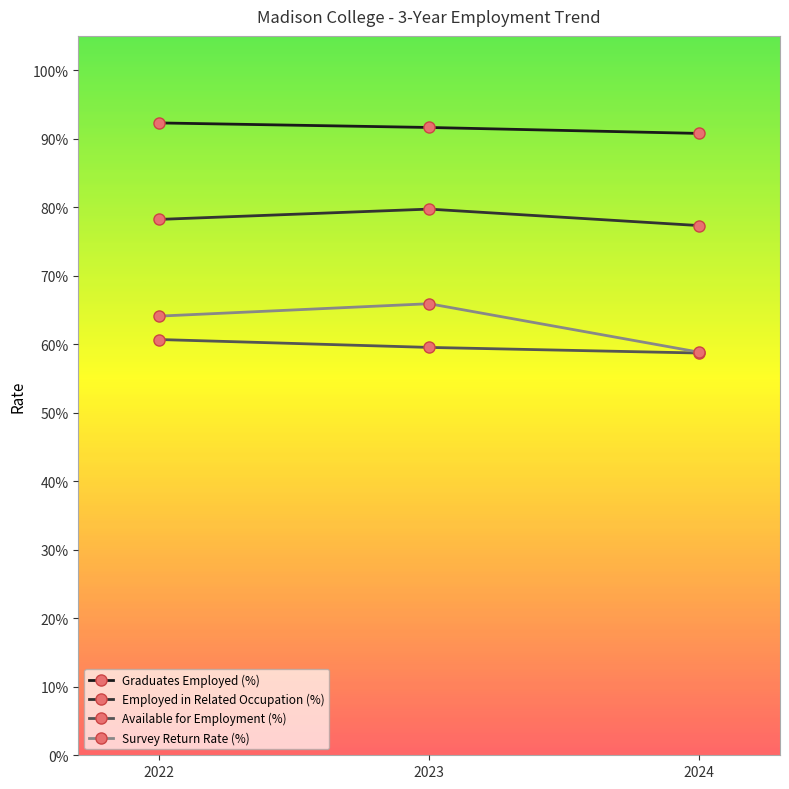

Does the chart have visible grid lines?

No